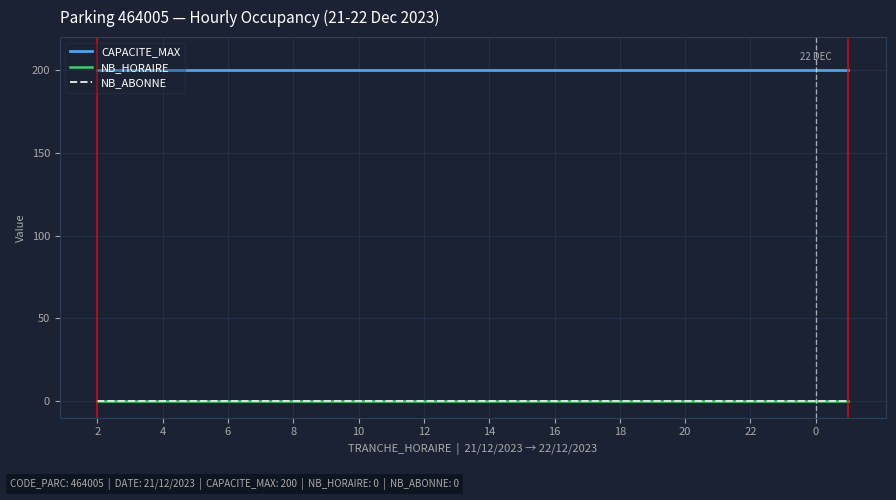

True or false: CAPACITE_MAX and NB_HORAIRE cross at least once.

False